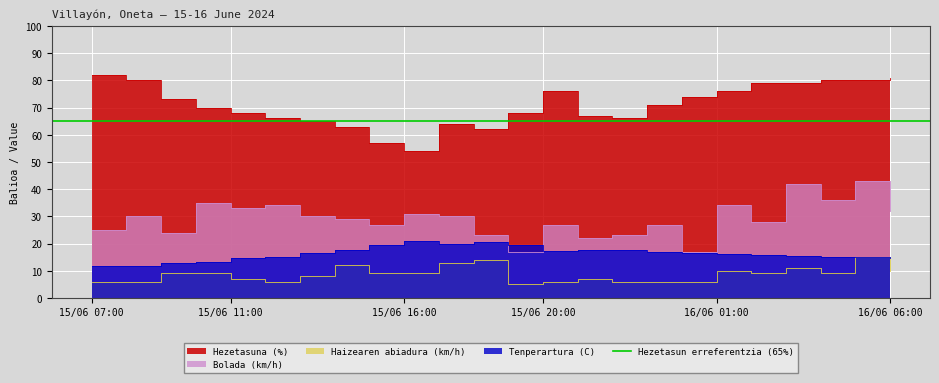

Which category has the highest value in the Hezetasuna (%) series?

15/06 07:00